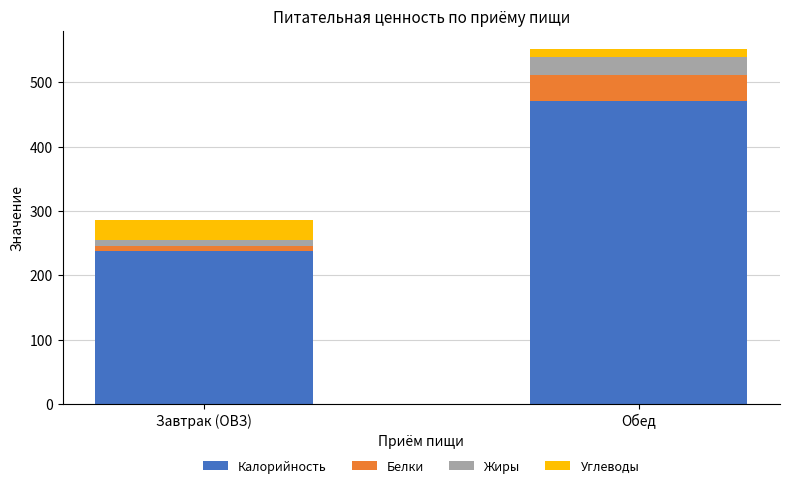

How many categories are shown in the chart?

2